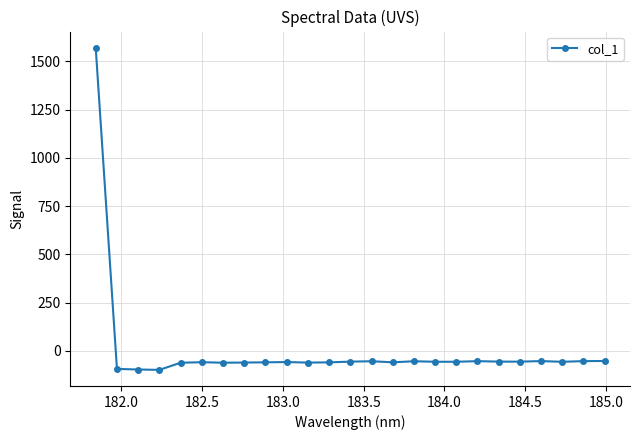

True or false: the data has more than 2 interior local peaks.

True